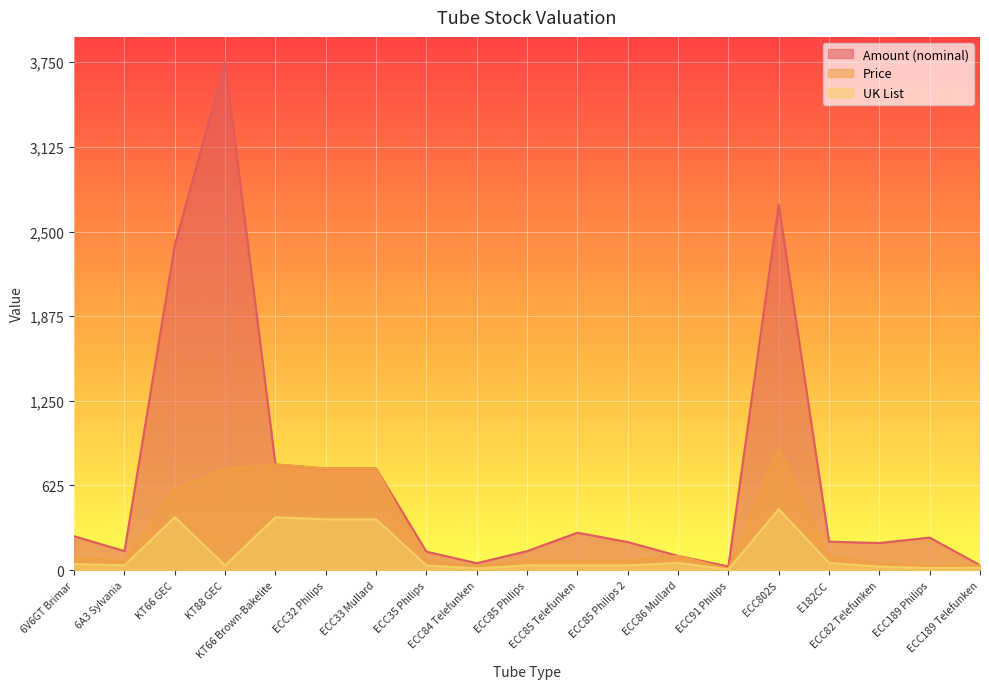

What is the total value across all series at ECC35 Philips?

238.0